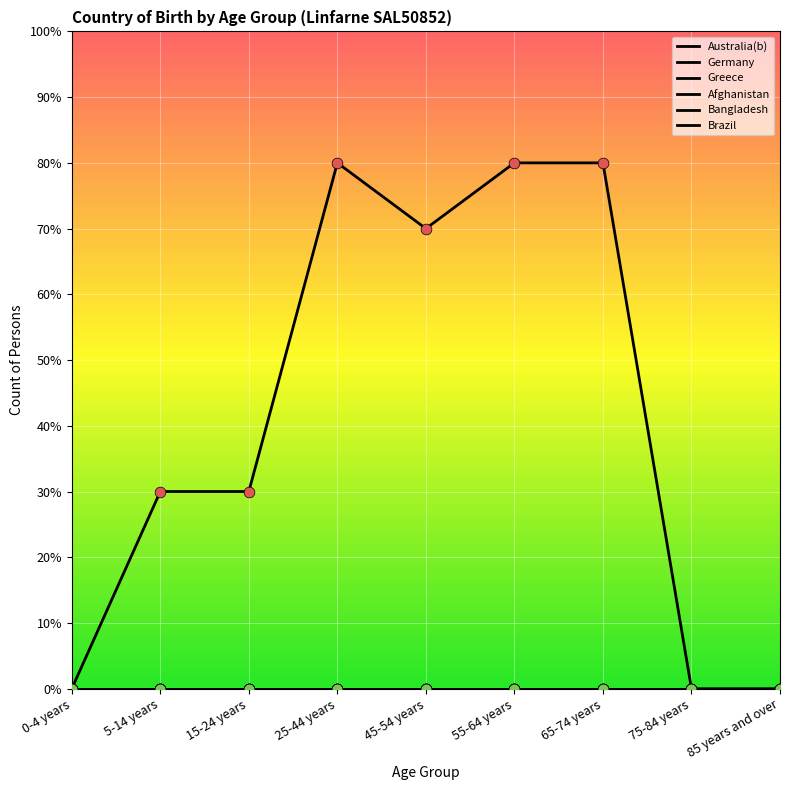

Does the chart have visible grid lines?

Yes